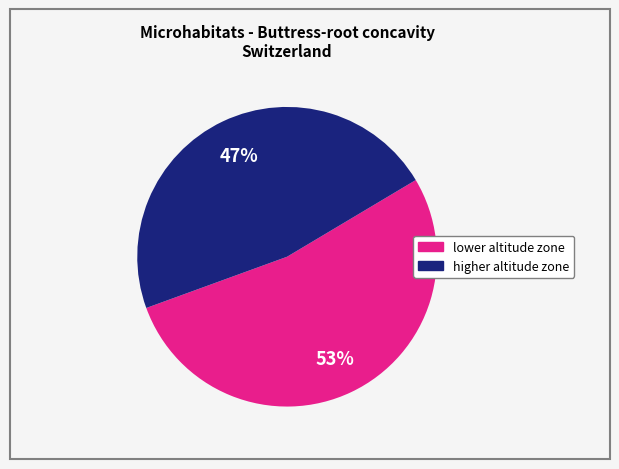

To the nearest percent, what portion does higher altitude zone represent?

47%